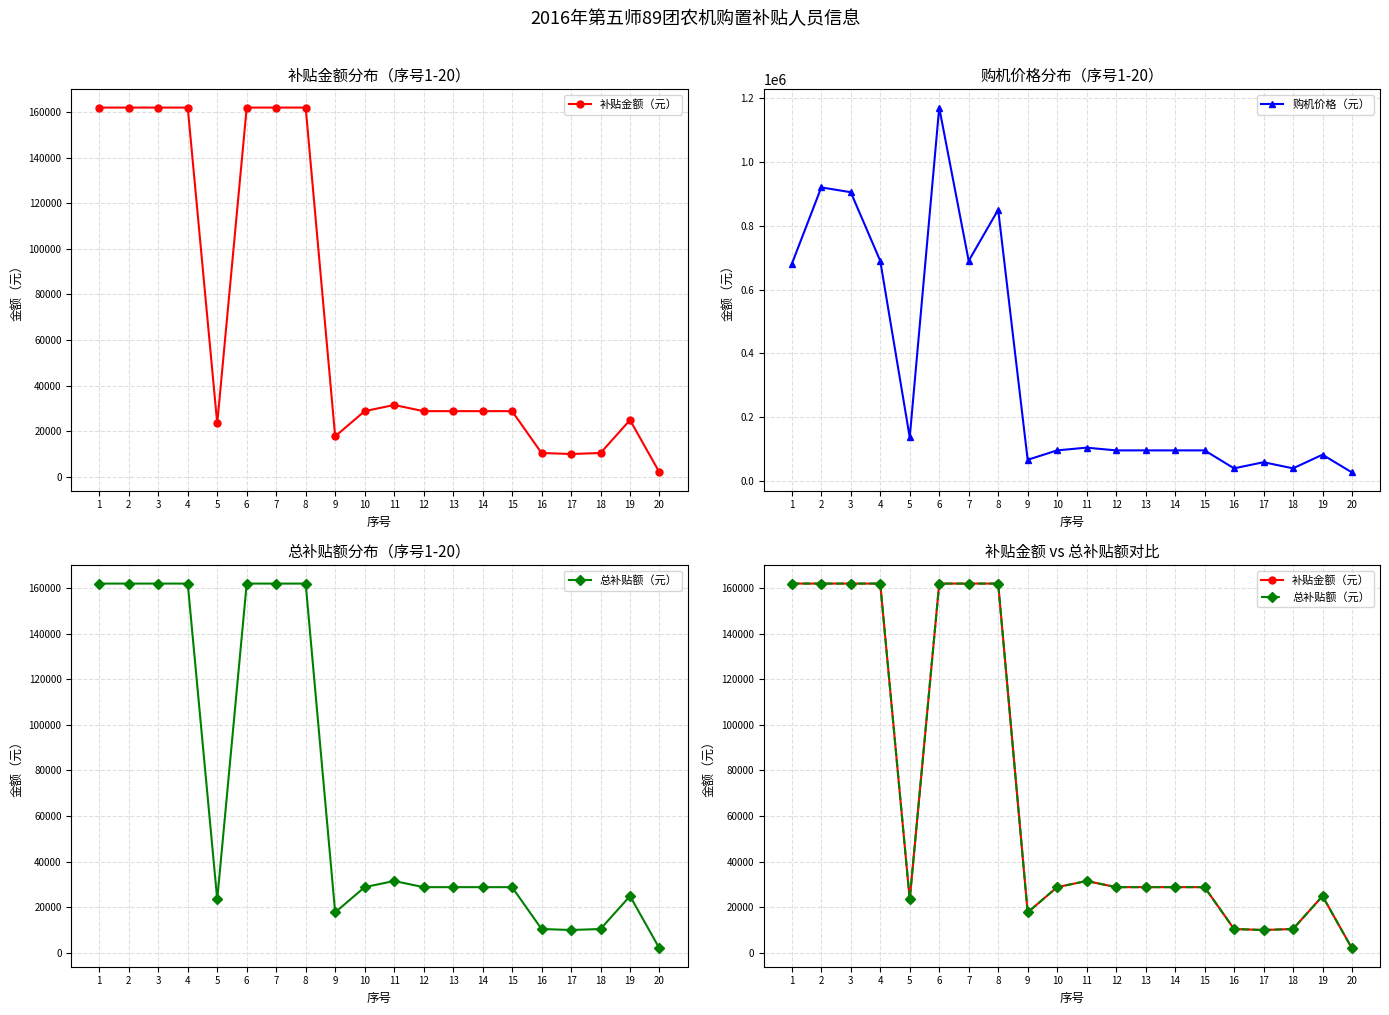

How many data points does each series have?

20